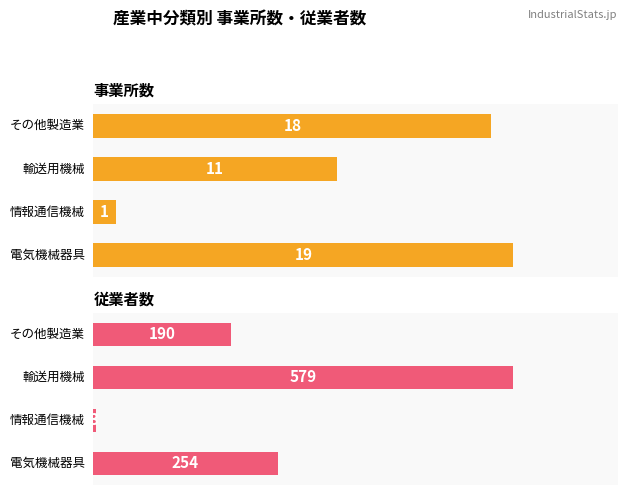

What are all the series names shown in the legend?

事業所数, 従業者数